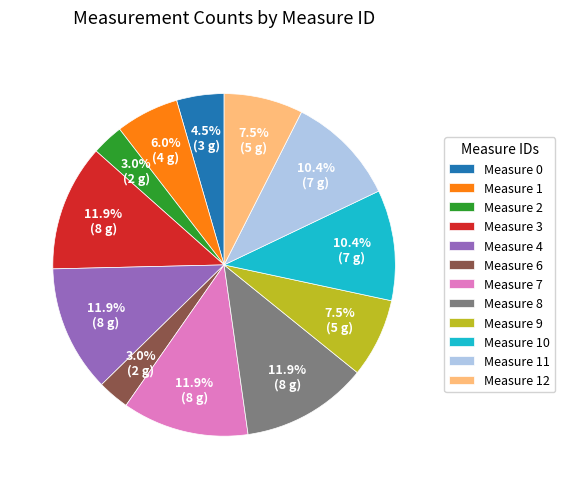

What percentage is NOT represented by Measure 2?

97.0%